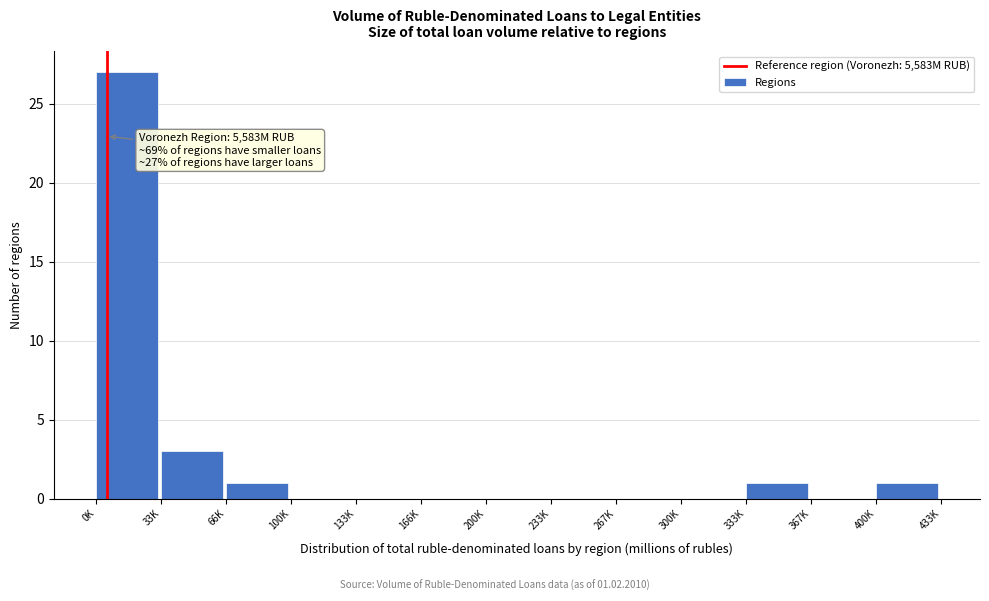

Reading right to left, list all the values displayed in this chart.

400K=1	367K=0	333K=1	300K=0	267K=0	233K=0	200K=0	166K=0	133K=0	100K=0	66K=1	33K=3	0K=27